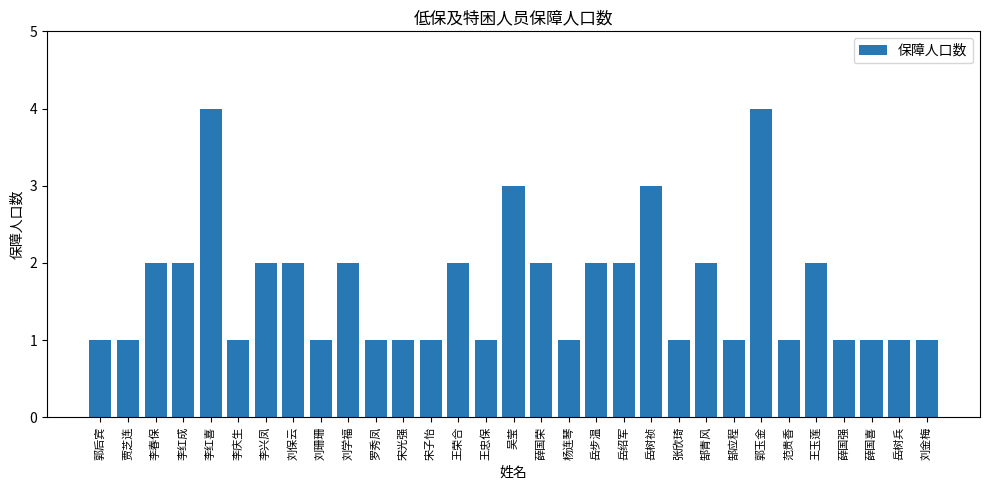

What is the label of the 1st bar from the left?

郭后宾